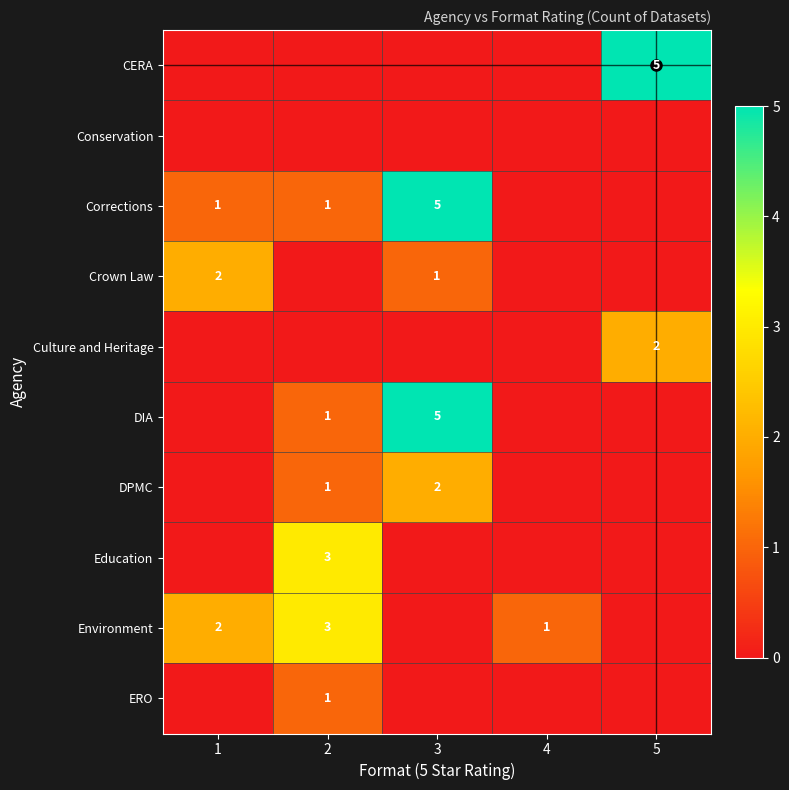

Is it true that Crown Law equals 1 at 5?

False